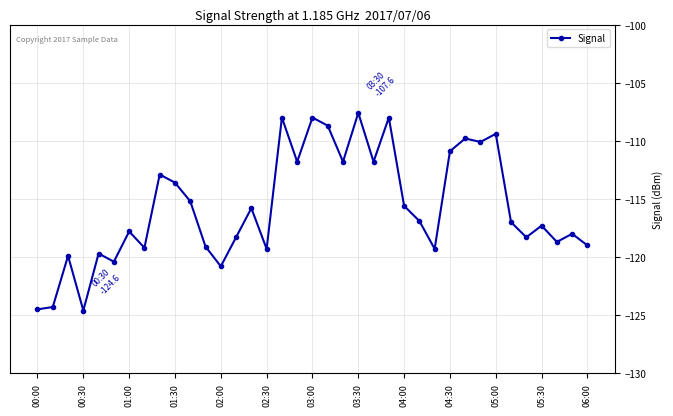

Count the number of categories in the chart.

37